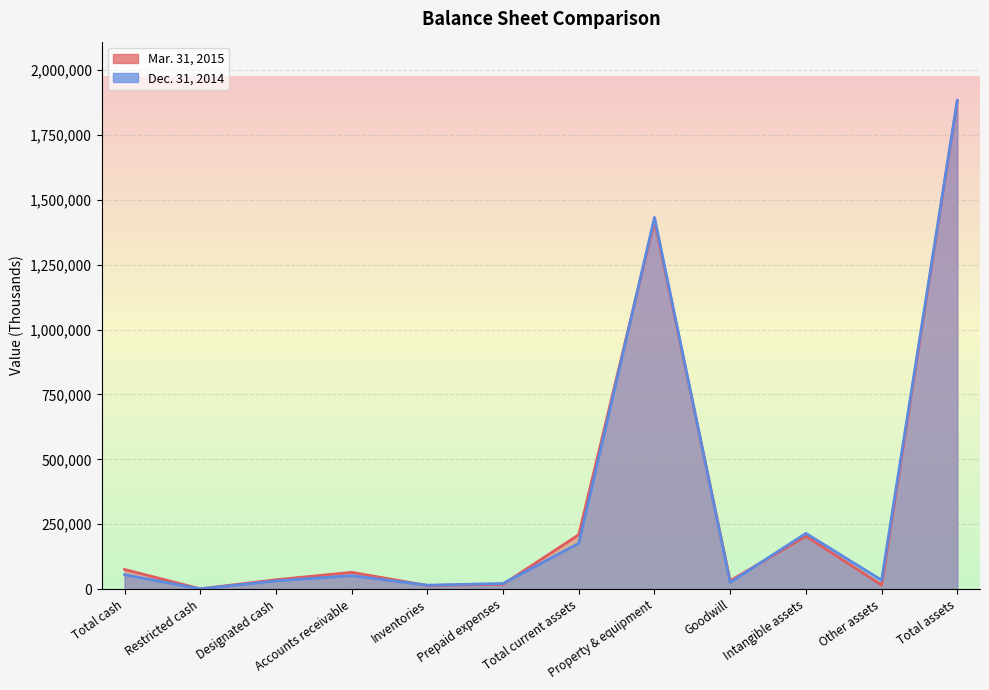

How many series are shown in this chart?

2